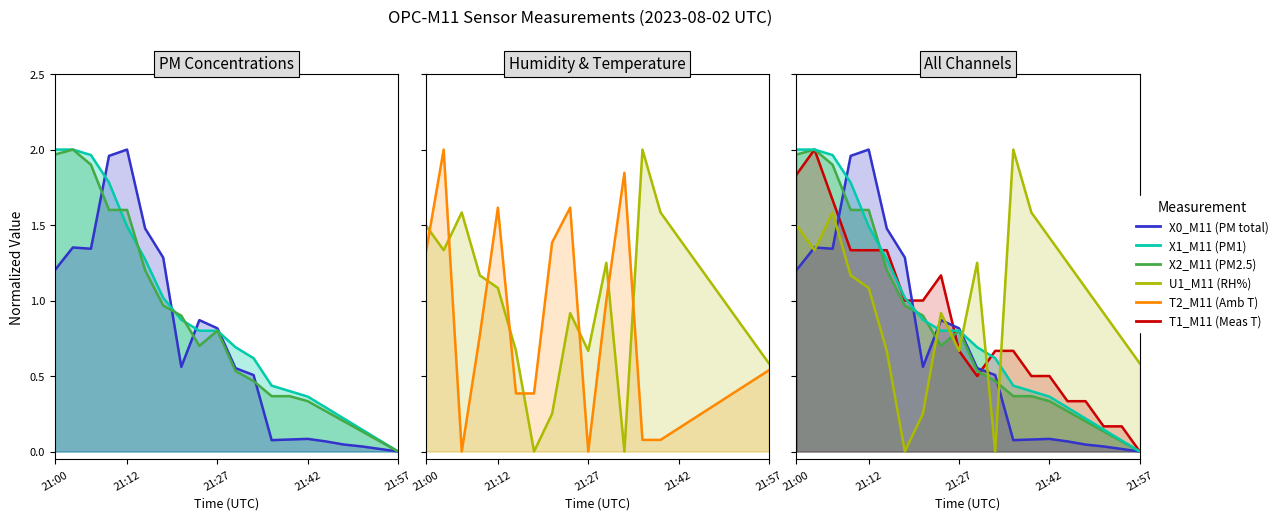

After their last crossing, which series has the higher values: X1_M11 (PM1) or X0_M11 (PM total)?

X1_M11 (PM1)